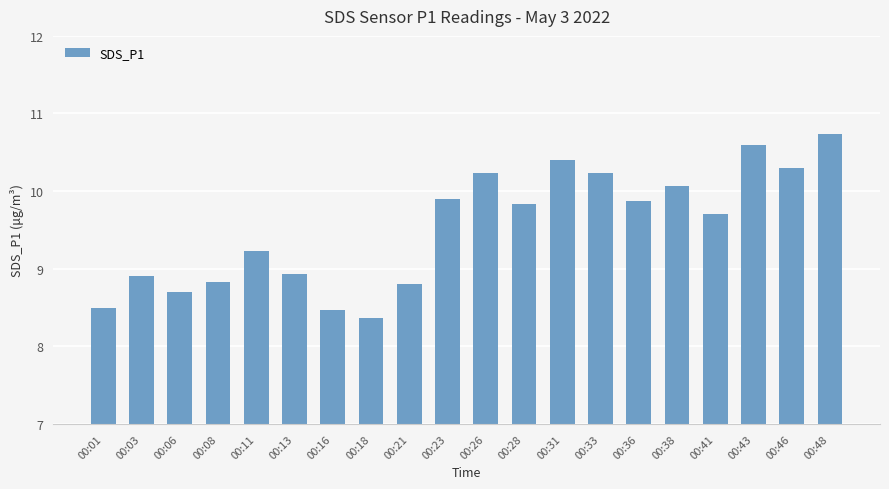

What is the change in value from 00:06 to 00:31?

+1.7